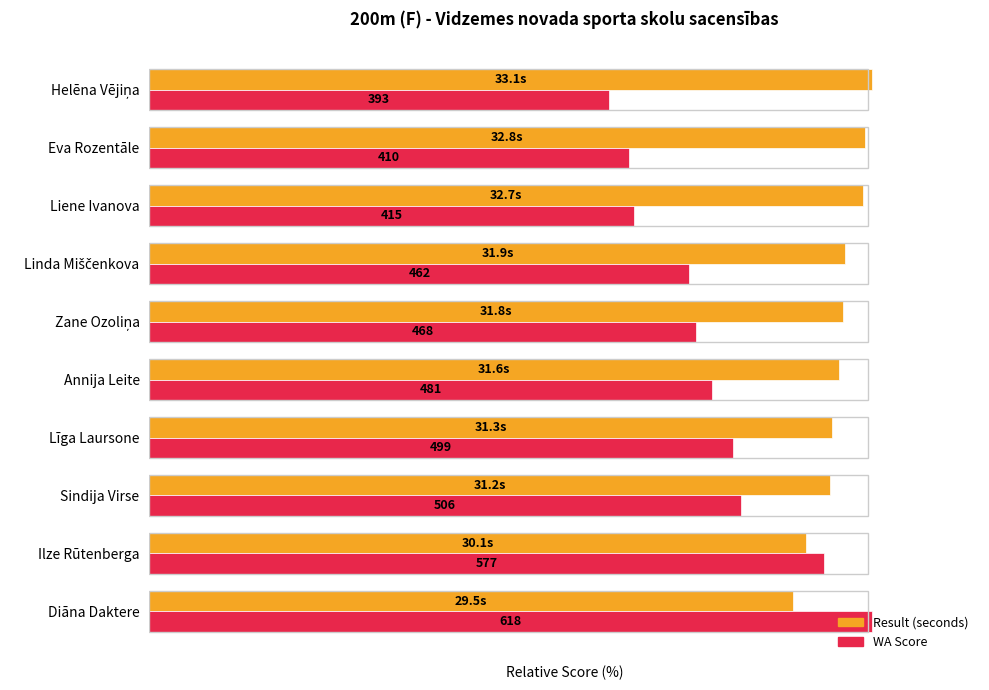

How many groups of bars are there?

10